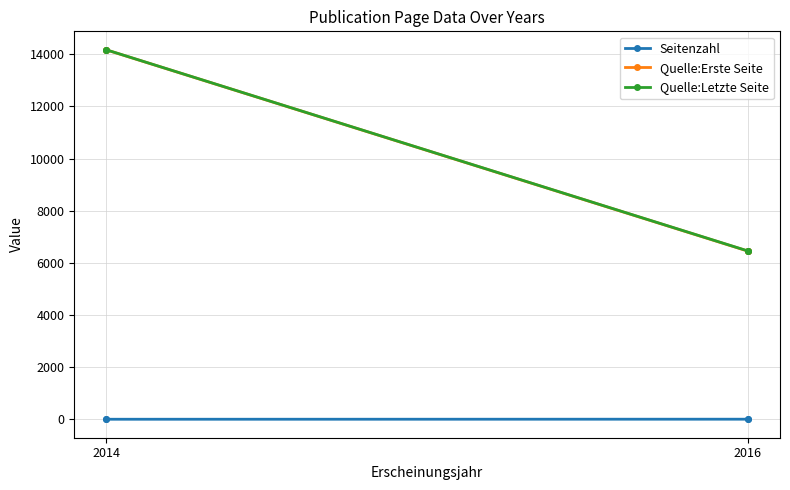

True or false: Seitenzahl and Quelle:Letzte Seite intersect in this chart.

False